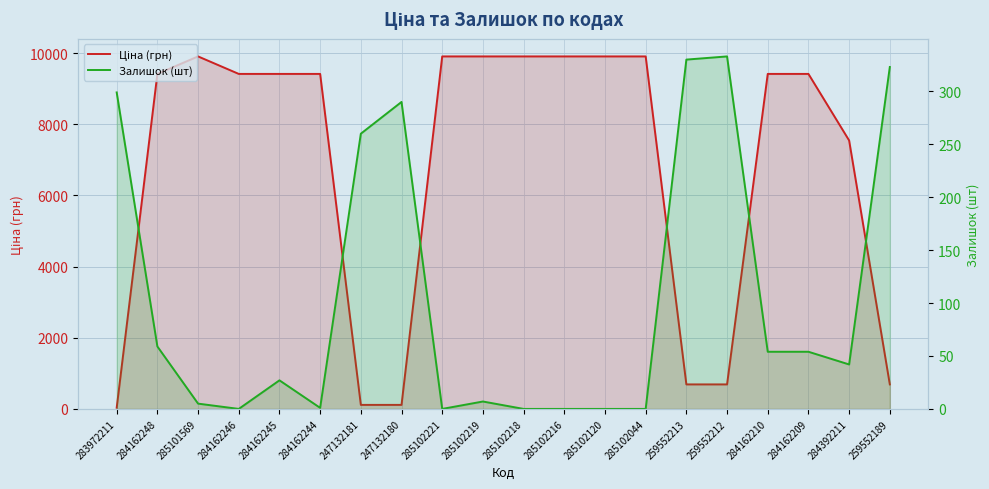

At which category is the sum across all series the highest?

285102219